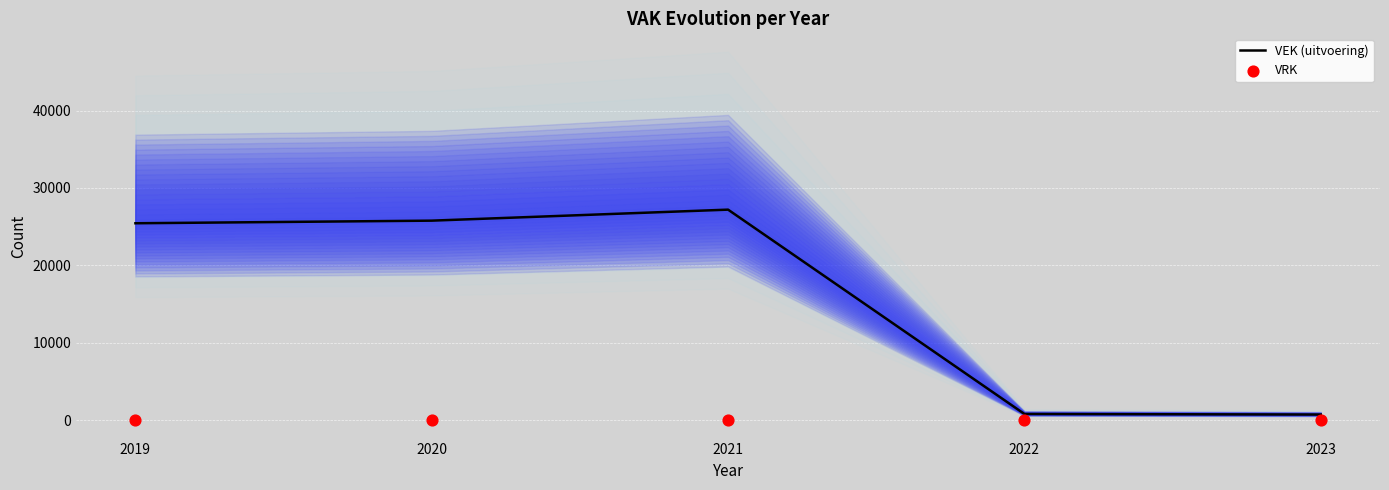

Which series reaches the minimum Y coordinate?

VRK